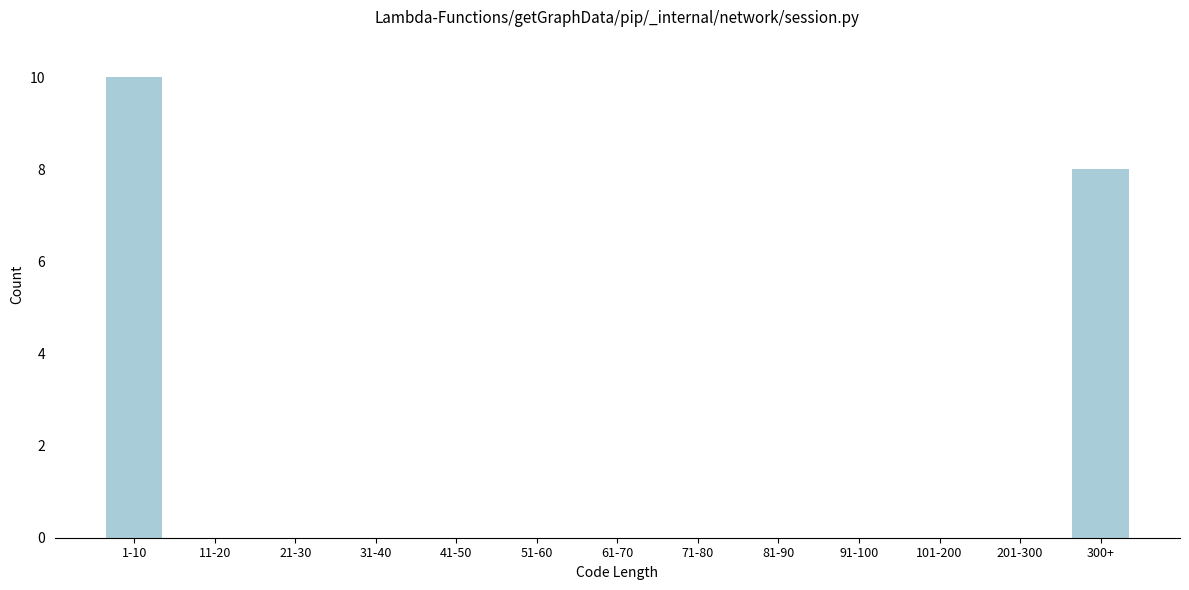

Reading left to right, what are all the values shown in this chart?

1-10=10	11-20=0	21-30=0	31-40=0	41-50=0	51-60=0	61-70=0	71-80=0	81-90=0	91-100=0	101-200=0	201-300=0	300+=8